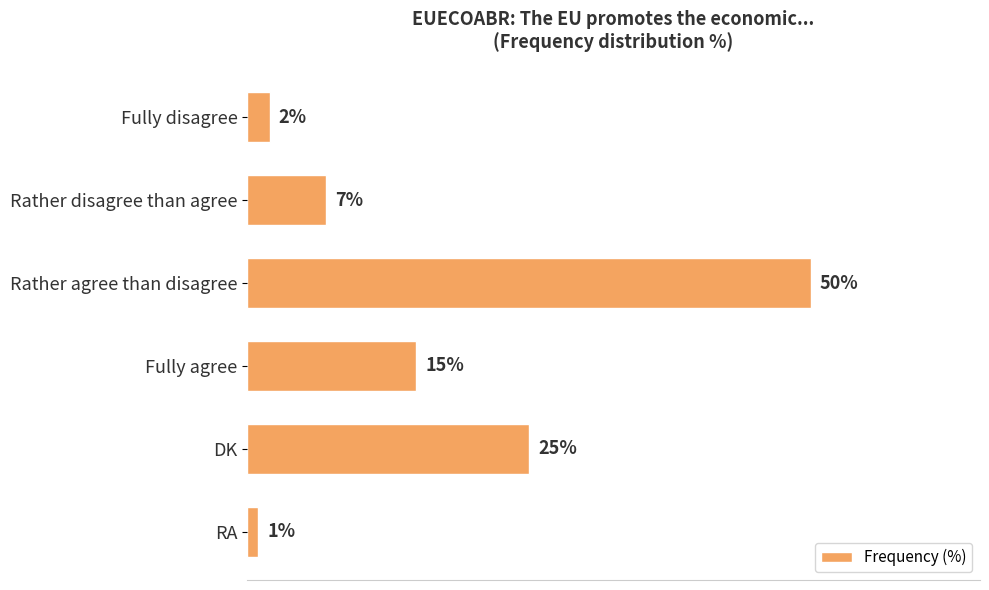

What is the label of the 6th bar from the top?

RA